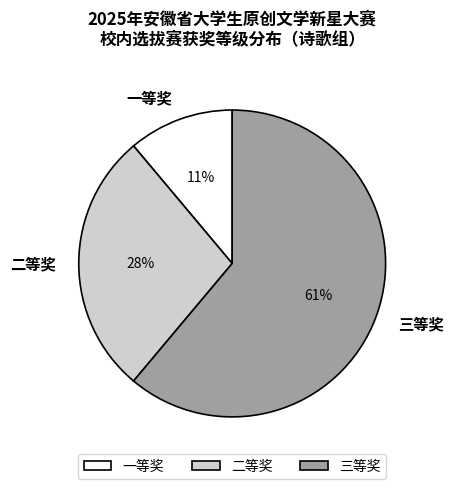

Does 三等奖 represent more than half of the total?

Yes